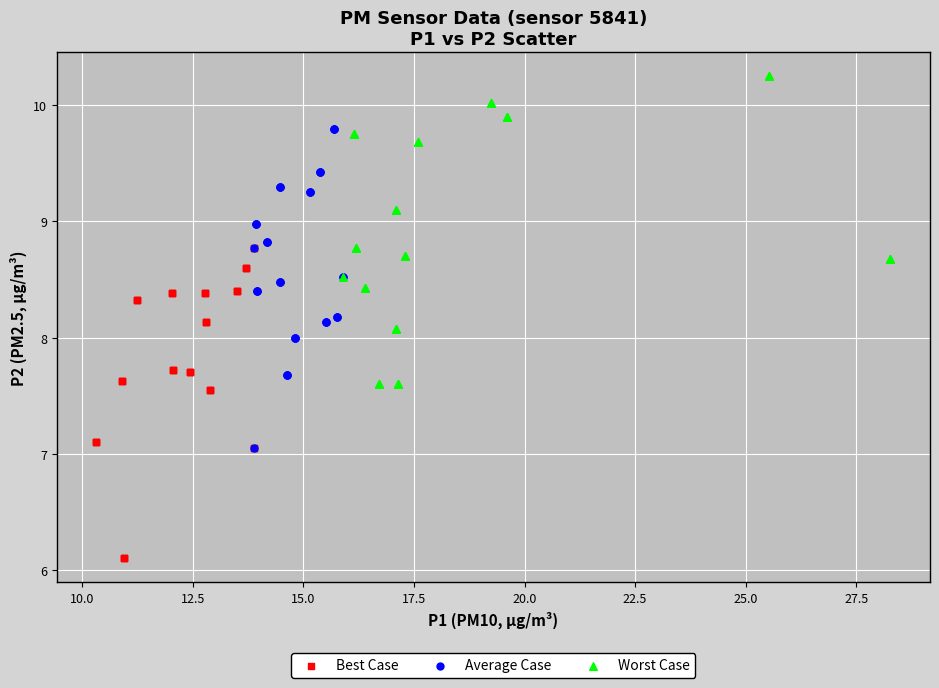

Which series reaches the minimum Y coordinate?

Best Case